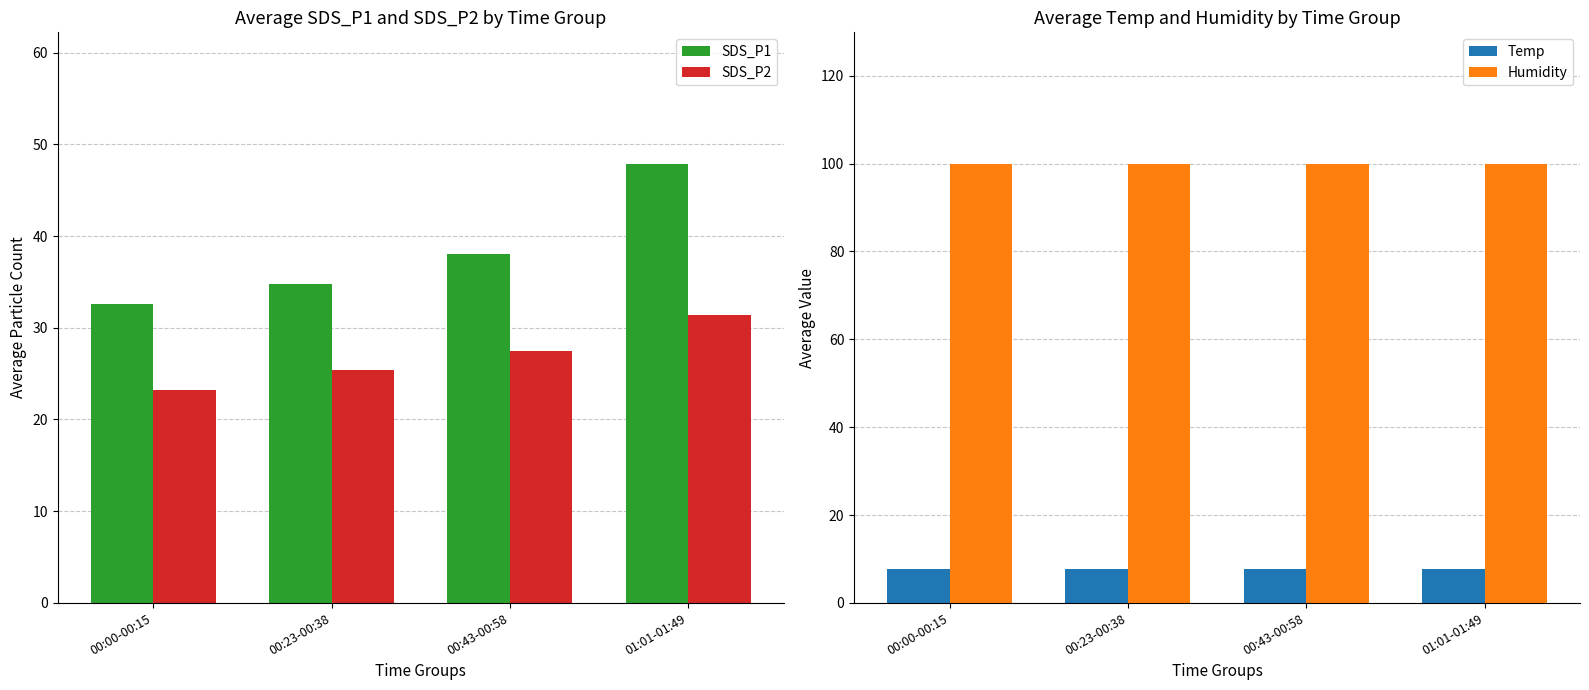

What is the difference between the highest and lowest values at 00:00-00:15?

92.1